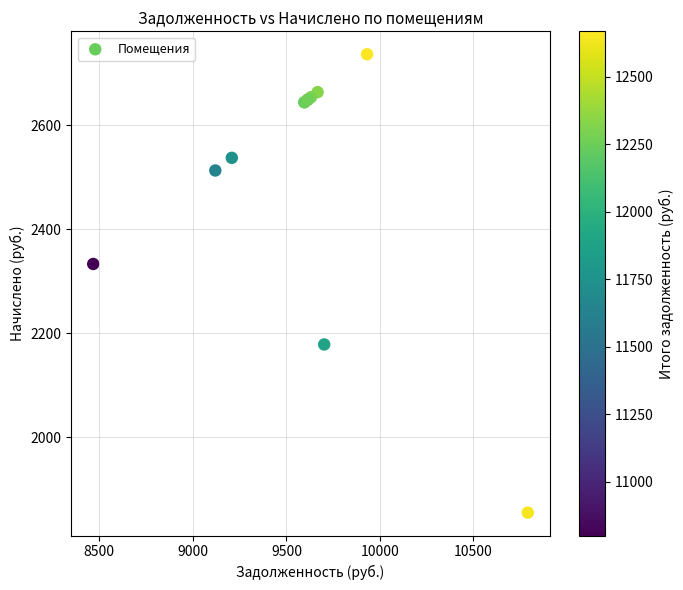

What Y value in the scatter plot is closest to 2295?

2332.8